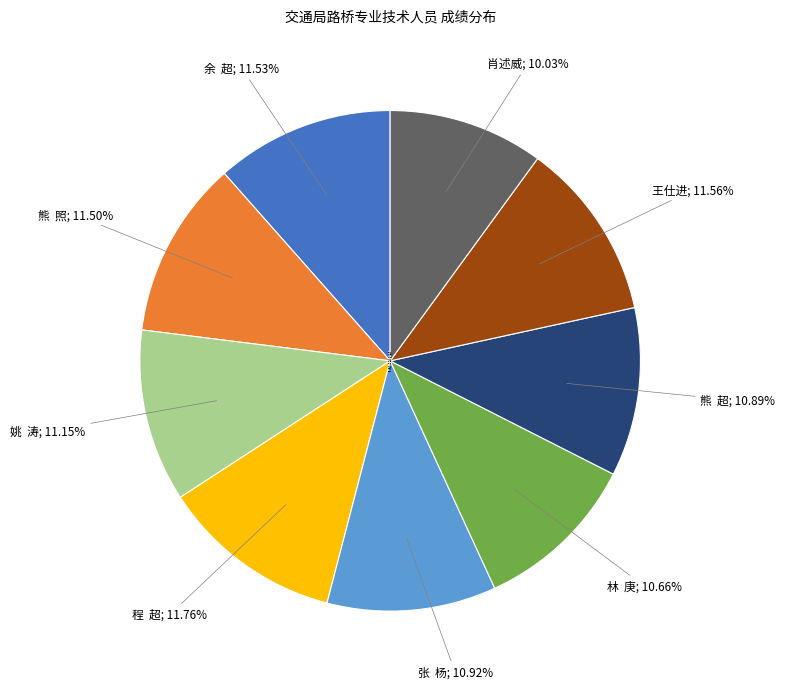

Do 肖述威 and 程 超 together represent more than half of the pie?

No